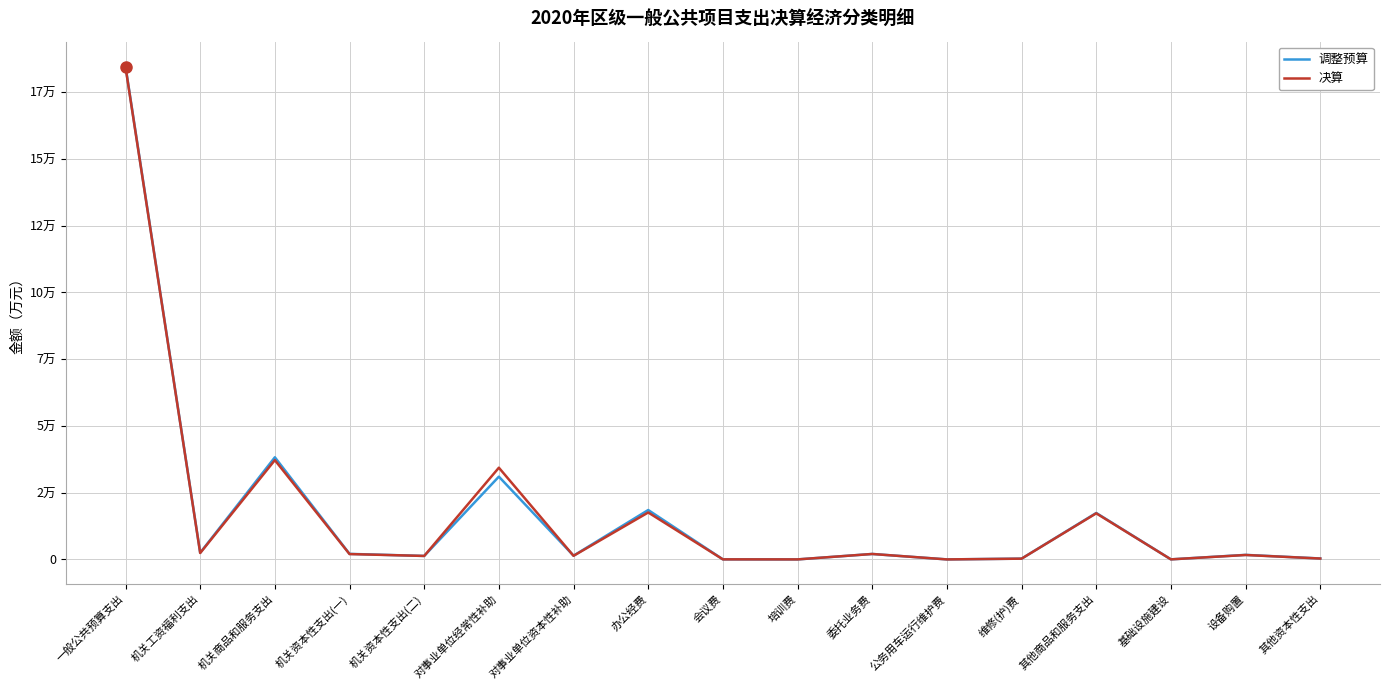

What is the label of the 15th point from the right?

机关商品和服务支出